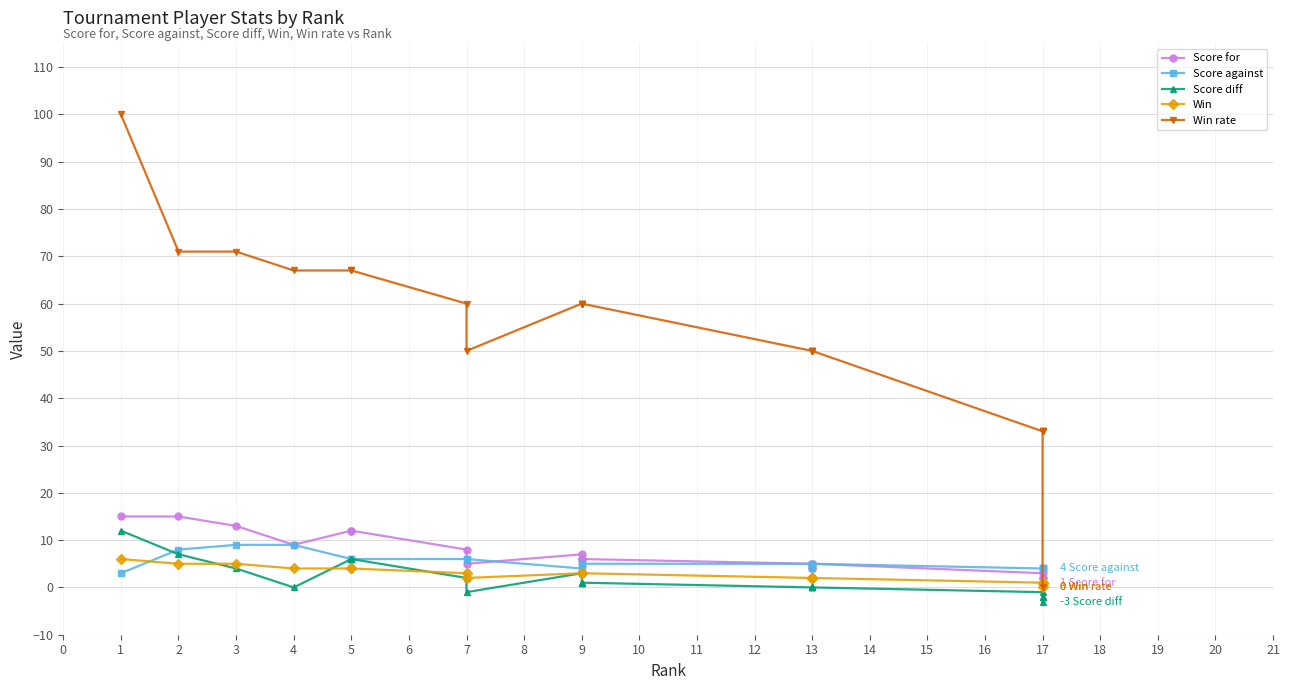

What is the approximate value of Score diff at −1?

12